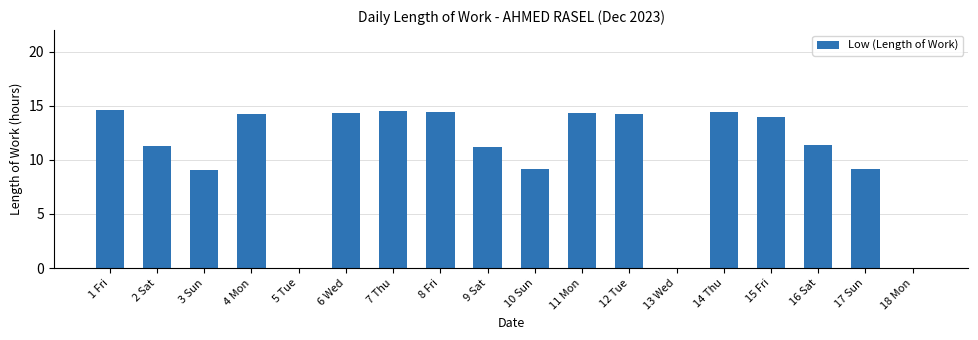

Is it true that the value at 18 Mon is -6.5?

False